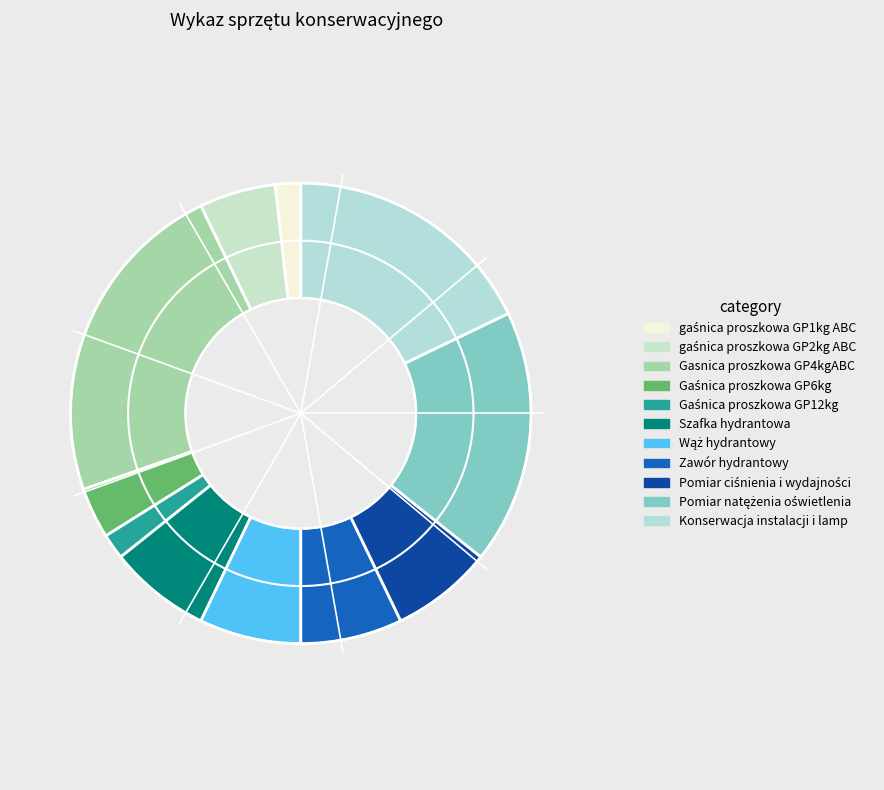

How many segments does this pie chart have?

11